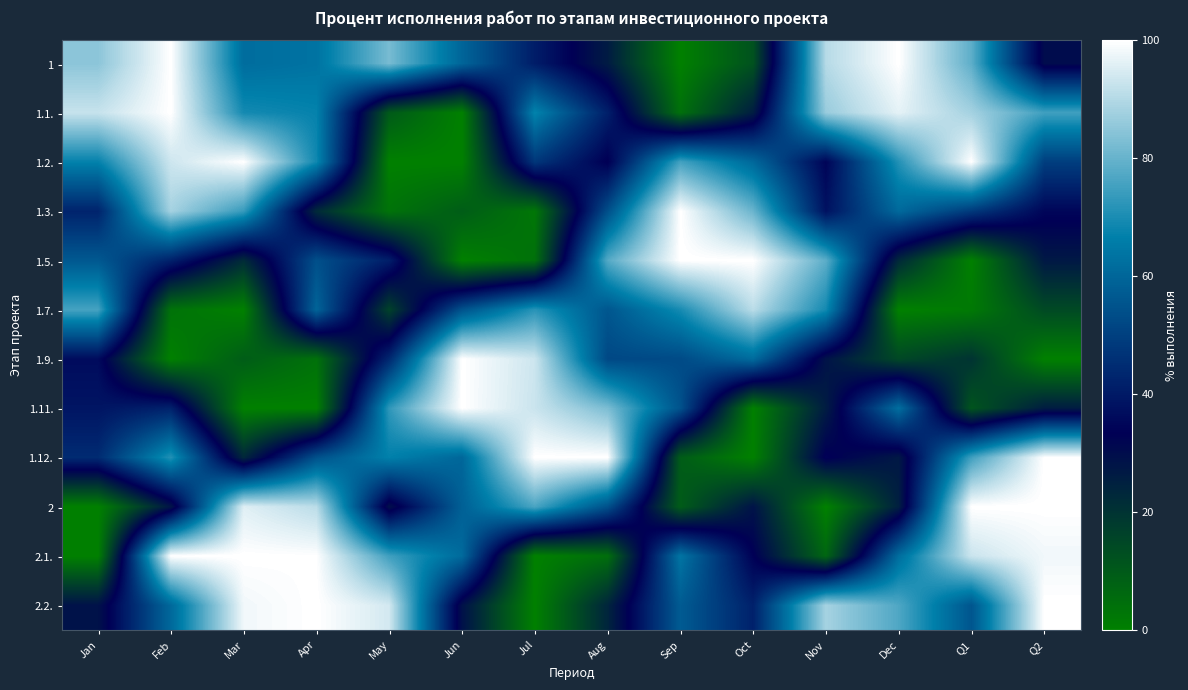

Reading left to right, what are all the values shown in this chart?

1: Jan=85.0	Feb=100.0	Mar=61.8	Apr=63.5	May=82.2	Jun=59.9	Jul=40.9	Aug=26.3	Sep=0.0	Oct=12.1	Nov=90.3	Dec=100.0	Q1=78.8	Q2=30.1
1.1.: Jan=92.5	Feb=100.0	Mar=69.4	Apr=67.4	May=10.0	Jun=0.0	Jul=67.5	Aug=41.6	Sep=4.3	Oct=25.9	Nov=86.4	Dec=96.4	Q1=88.1	Q2=75.0
1.2.: Jan=67.1	Feb=93.5	Mar=100.0	Apr=68.8	May=0.0	Jun=0.0	Jul=47.7	Aug=33.1	Sep=75.5	Oct=60.7	Nov=34.5	Dec=71.3	Q1=100.0	Q2=49.6
1.3.: Jan=42.6	Feb=88.2	Mar=73.7	Apr=22.4	May=3.5	Jun=9.3	Jul=2.5	Aug=54.0	Sep=100.0	Oct=80.3	Nov=38.1	Dec=61.0	Q1=48.5	Q2=35.0
1.5.: Jan=56.5	Feb=42.0	Mar=22.0	Apr=54.2	May=41.4	Jun=0.0	Jul=4.1	Aug=77.6	Sep=100.0	Oct=100.0	Nov=78.6	Dec=22.7	Q1=0.0	Q2=27.0
1.7.: Jan=75.7	Feb=3.6	Mar=0.0	Apr=59.6	May=16.2	Jun=54.9	Jul=72.0	Aug=55.9	Sep=69.6	Oct=90.9	Nov=69.3	Dec=0.0	Q1=1.8	Q2=14.3
1.9.: Jan=36.4	Feb=0.0	Mar=9.3	Apr=4.0	May=43.9	Jun=100.0	Jul=93.3	Aug=52.2	Sep=52.8	Oct=61.5	Nov=28.4	Dec=14.7	Q1=20.0	Q2=0.0
1.11.: Jan=38.8	Feb=42.3	Mar=0.0	Apr=0.0	May=72.8	Jun=100.0	Jul=92.9	Aug=82.7	Sep=54.9	Oct=0.0	Nov=26.0	Dec=62.3	Q1=11.4	Q2=25.9
1.12.: Jan=44.7	Feb=71.3	Mar=23.1	Apr=54.6	May=66.9	Jun=60.2	Jul=100.0	Aug=100.0	Sep=9.4	Oct=0.0	Nov=34.0	Dec=27.0	Q1=75.0	Q2=100.0
2: Jan=0.0	Feb=27.7	Mar=95.8	Apr=90.9	May=29.0	Jun=58.5	Jul=76.3	Aug=54.5	Sep=9.4	Oct=28.3	Nov=0.0	Dec=25.2	Q1=100.0	Q2=100.0
2.1.: Jan=0.0	Feb=100.0	Mar=100.0	Apr=99.7	May=74.8	Jun=61.2	Jul=0.0	Aug=4.8	Sep=63.8	Oct=33.7	Nov=6.8	Dec=62.0	Q1=93.1	Q2=98.1
2.2.: Jan=28.7	Feb=60.7	Mar=98.1	Apr=100.0	May=94.1	Jun=28.9	Jul=0.0	Aug=23.7	Sep=57.3	Oct=42.0	Nov=88.2	Dec=76.9	Q1=55.7	Q2=100.0